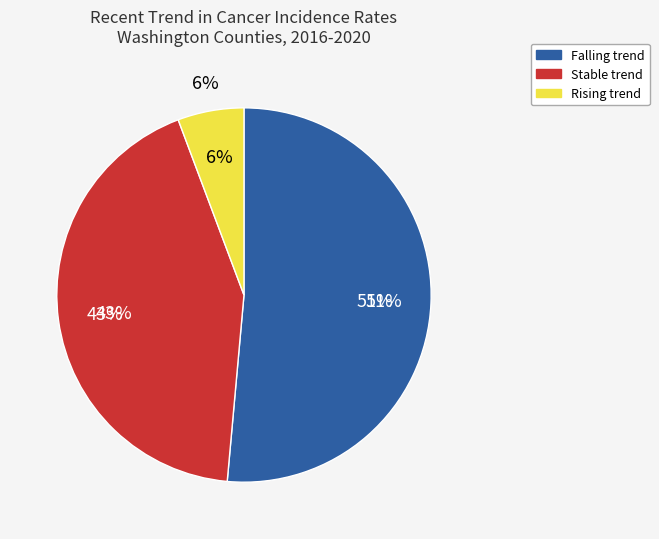

True or false: falling accounts for 43% of the total.

False